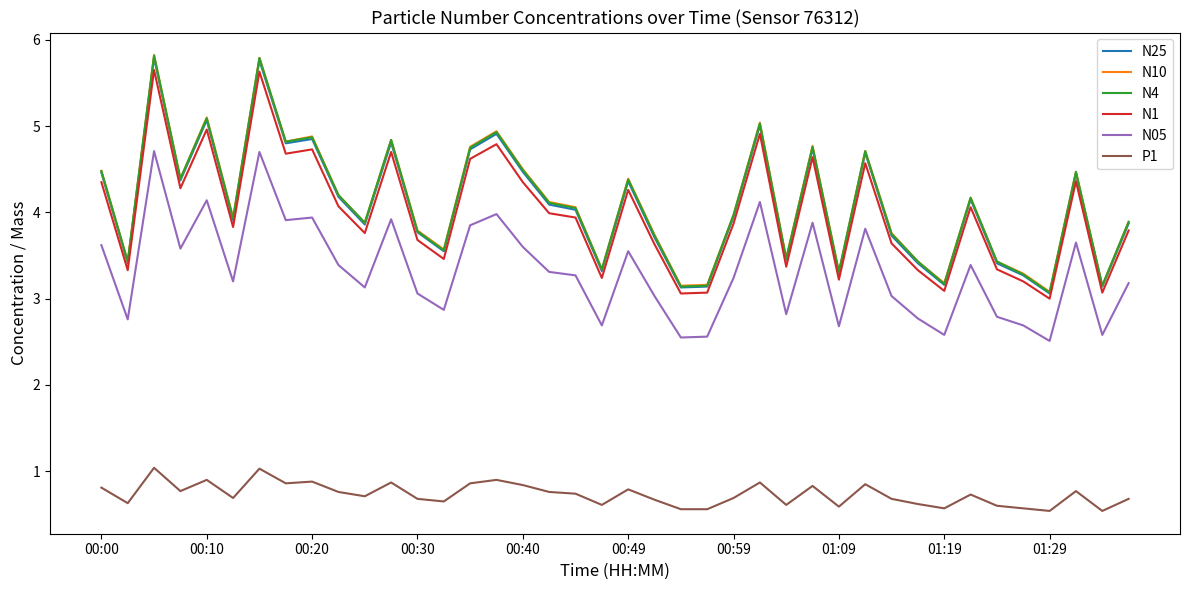

True or false: P1 and N25 cross at least once.

False